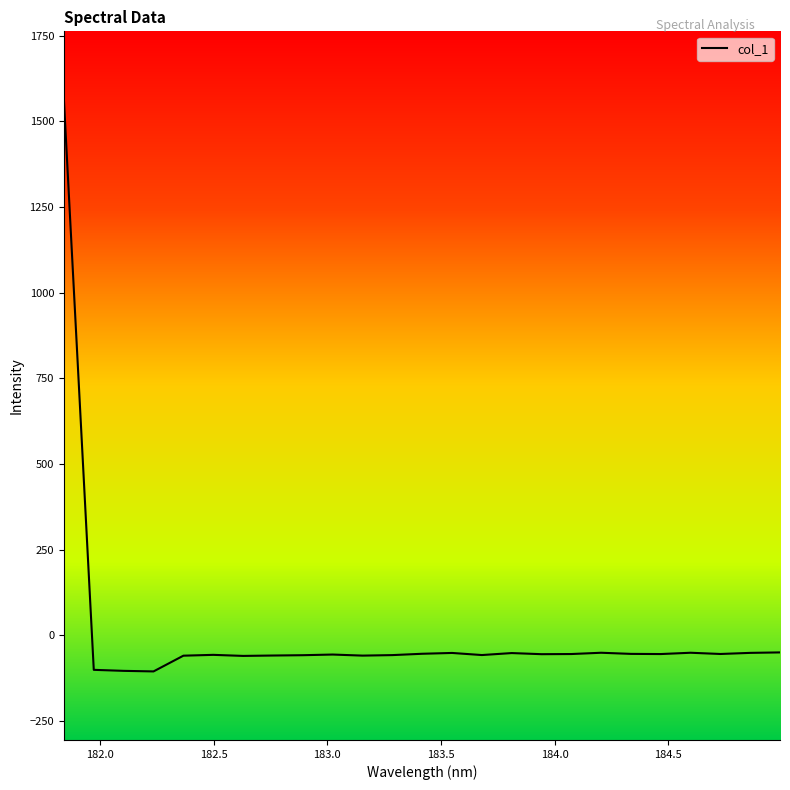

What is the greatest value displayed?

1562.3